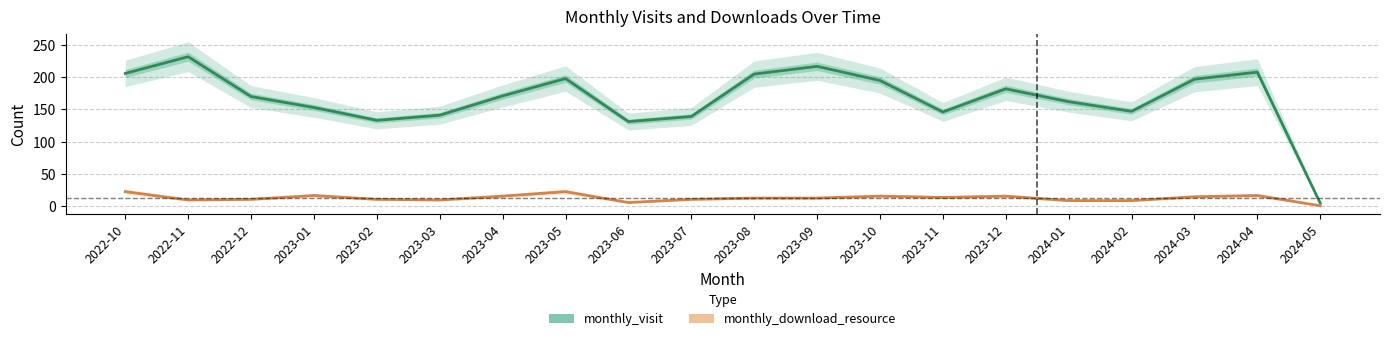

In monthly_download_resource, how many points are higher than both neighbors (excluding endpoints)?

5